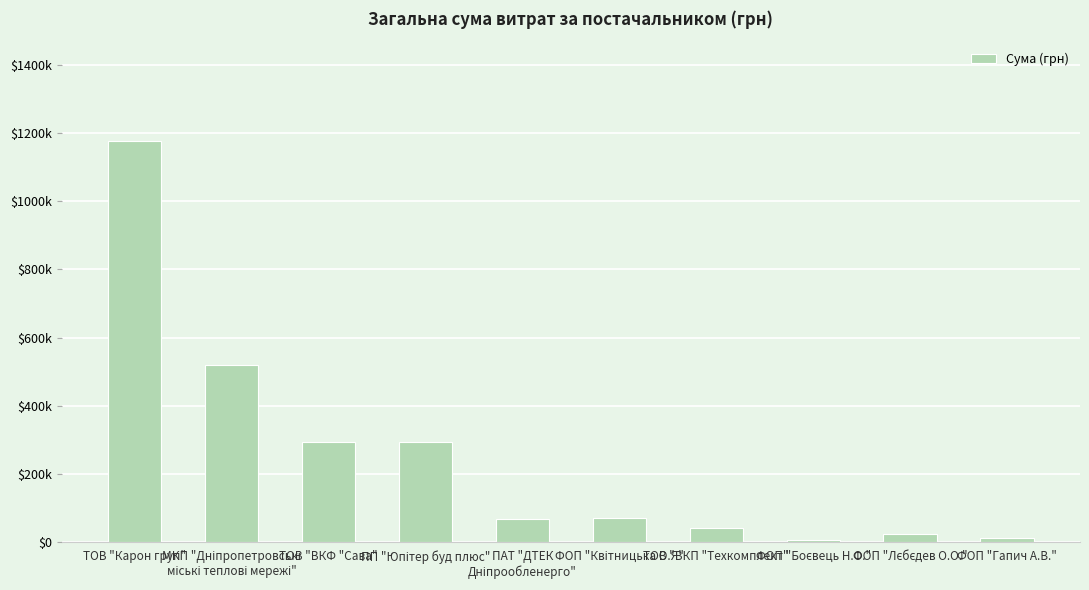

Is it true that the value at МКП "Дніпропетровські
міські теплові мережі" is 518784.3?

True